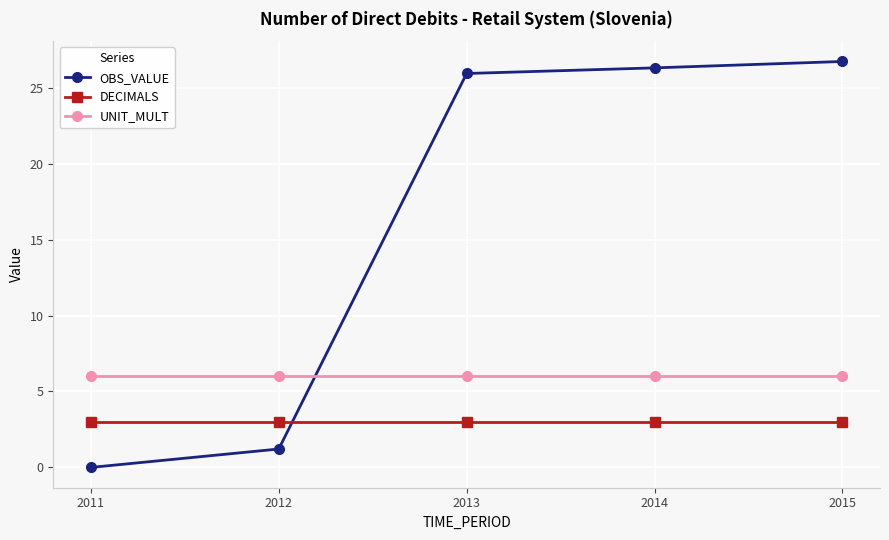

What is the maximum value shown in the chart?

26.7